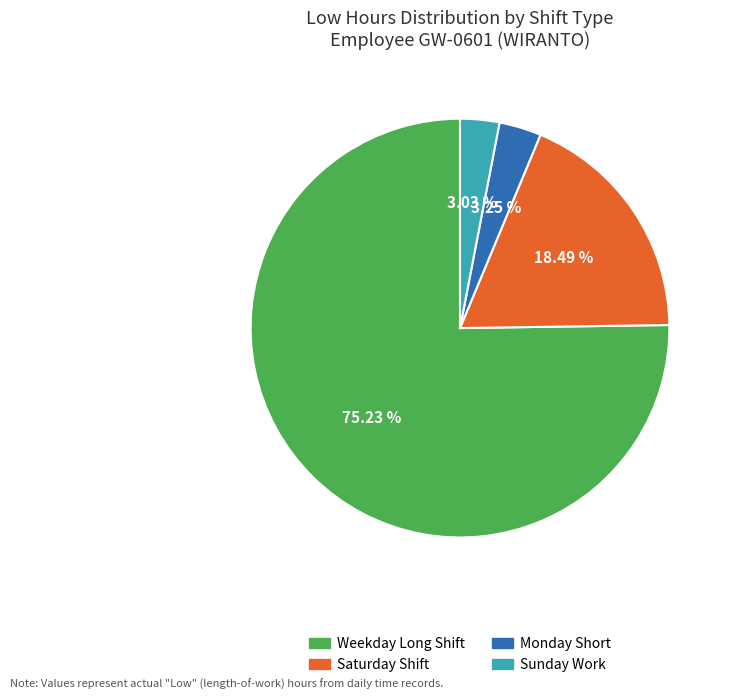

Does any single category account for the majority?

Yes